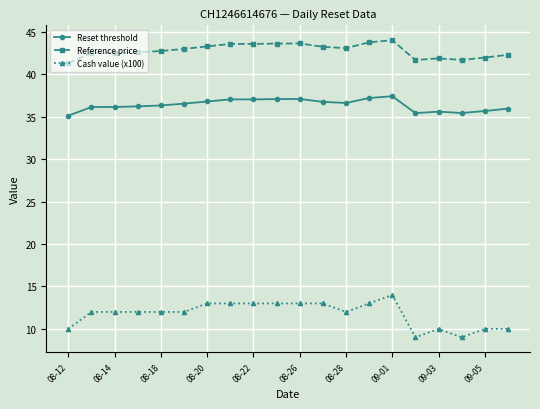

What is the difference between the maximum and minimum values in the Cash value (x100) series?

5.0